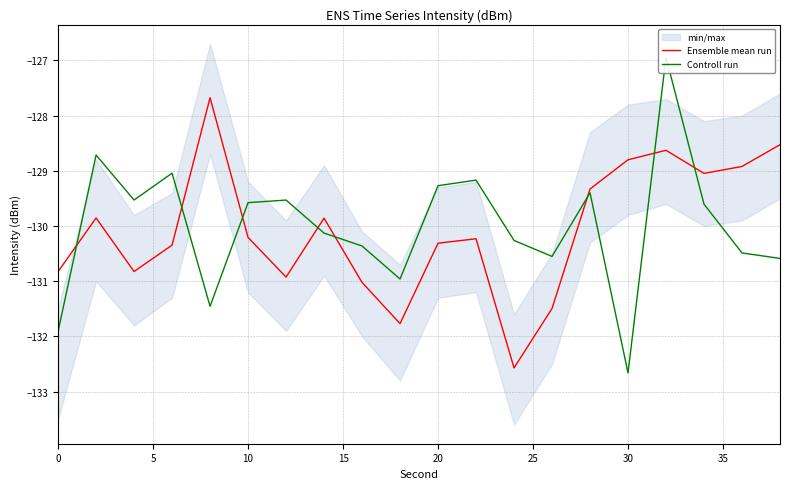

At how many categories does at least one series exceed -127?

1